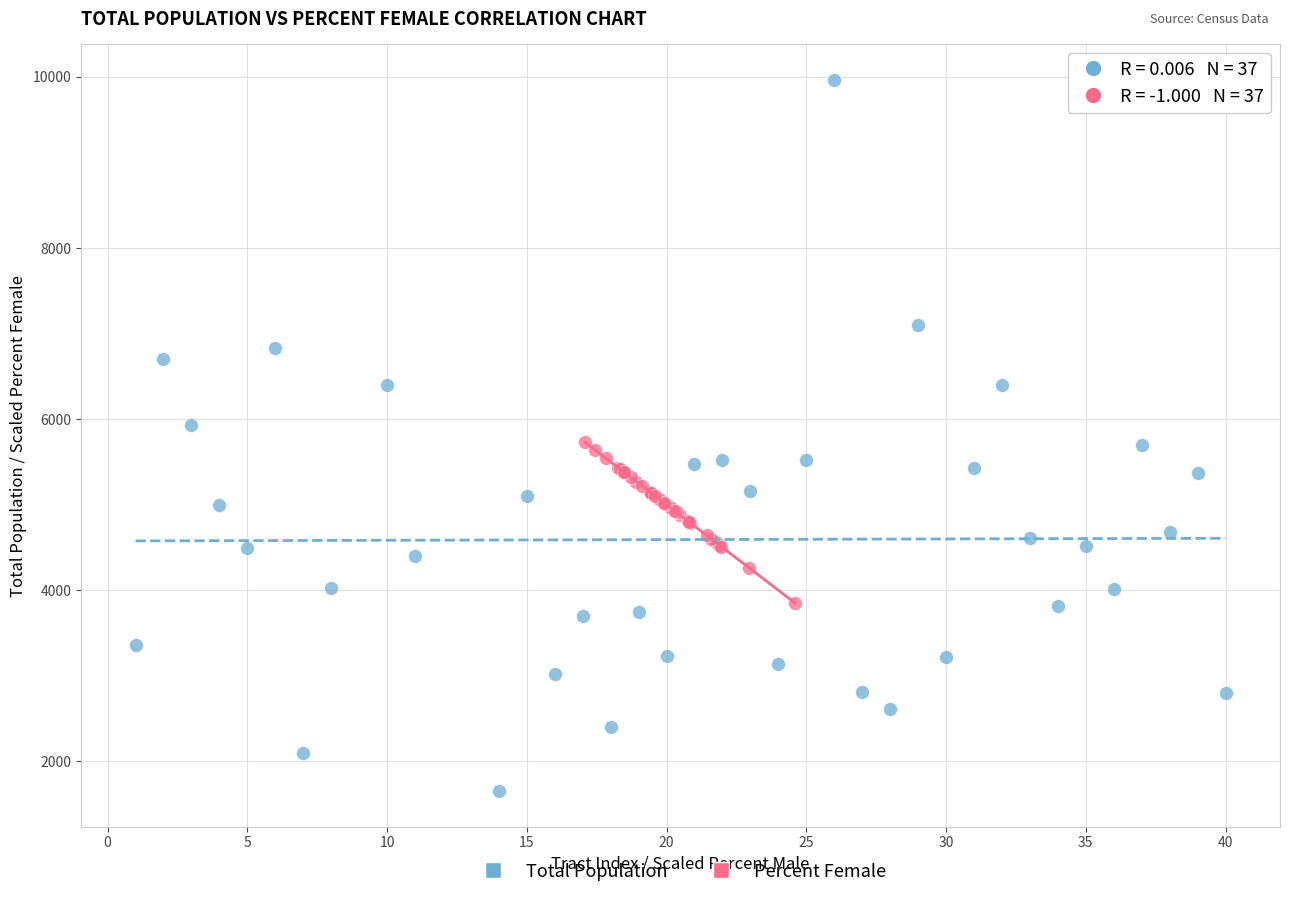

Which series contains the lowest Y value?

Total Population